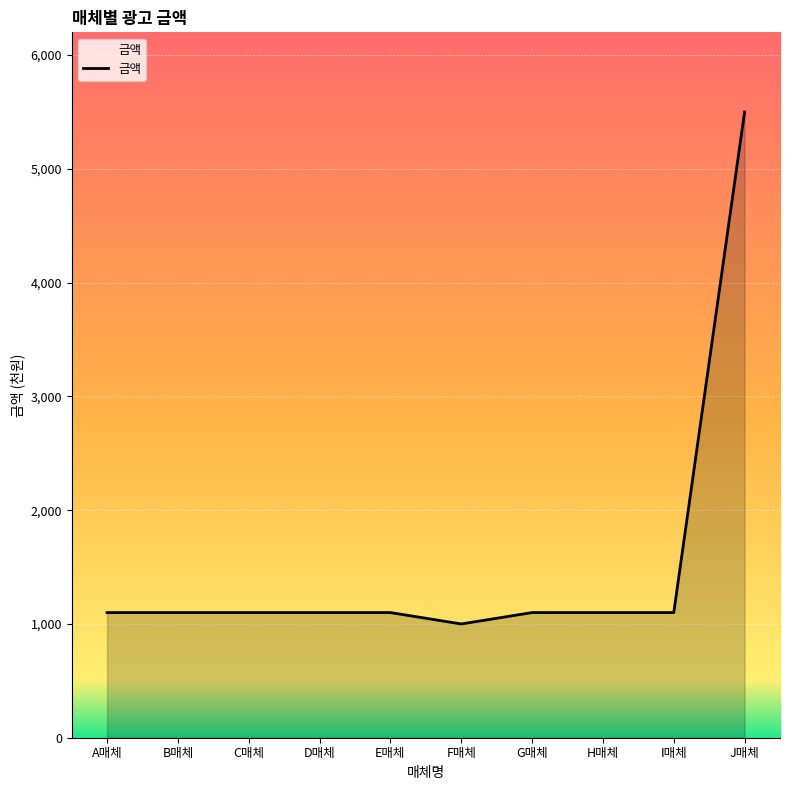

Is it true that the value at C매체 is 1100?

True